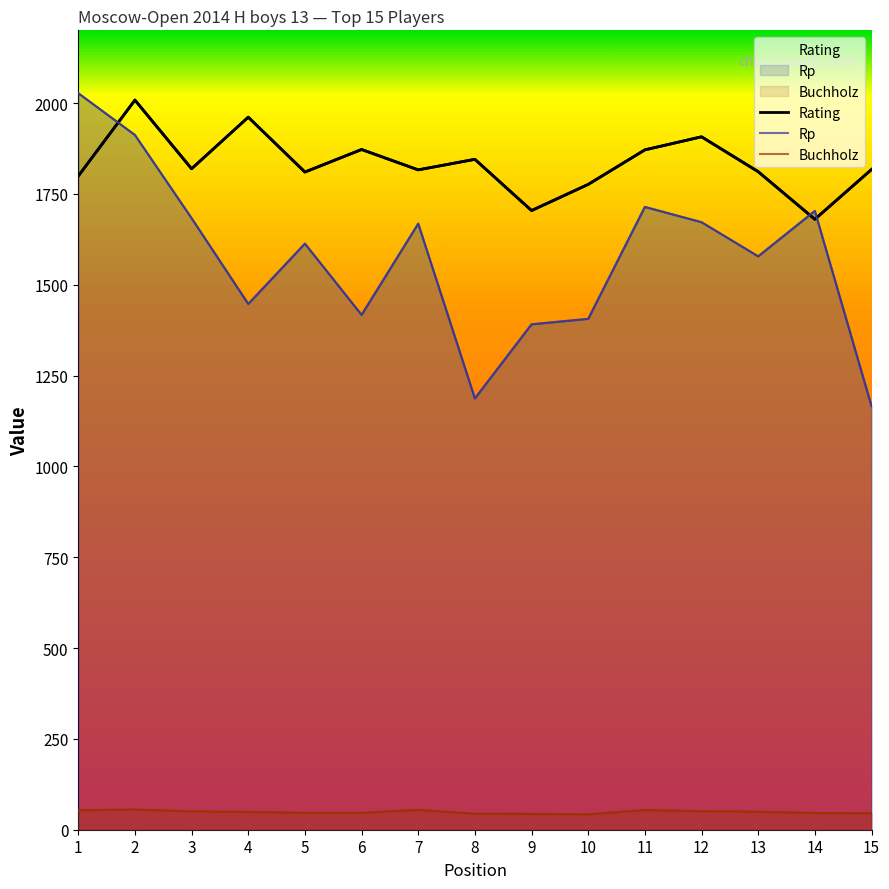

What is the maximum value for Buchholz?

55.5